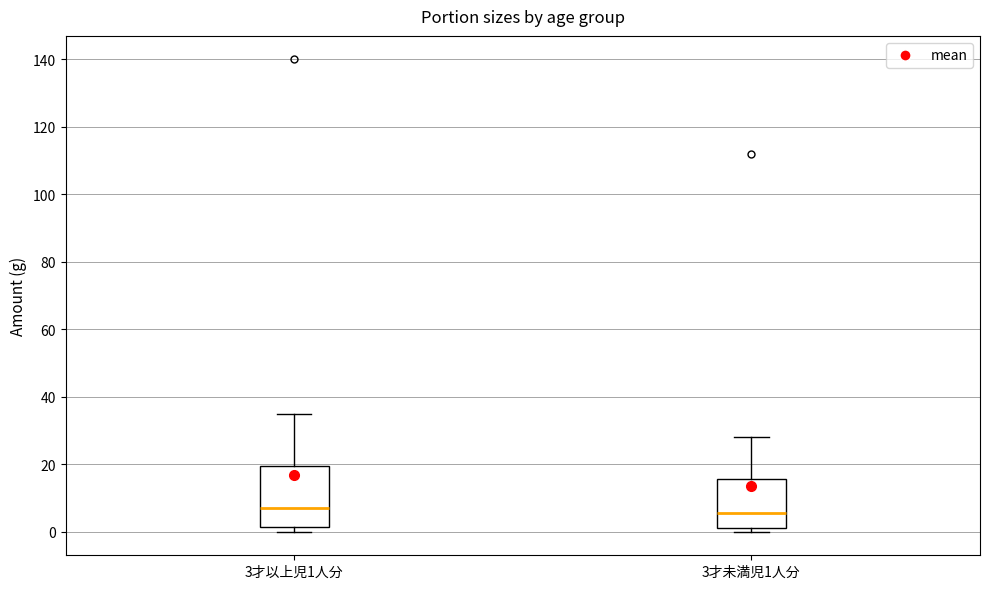

Reading left to right, transcribe this box plot: for each box, give where its median line is, the range the box spans, and where its two whiskers end, as read against the y-axis. The values are not printed on the chart, so give them approximately, as read against the axis.

3才以上児1人分: median 8, box 2 to 20, whiskers 0 to 36
3才未満児1人分: median 6, box 2 to 16, whiskers 0 to 28